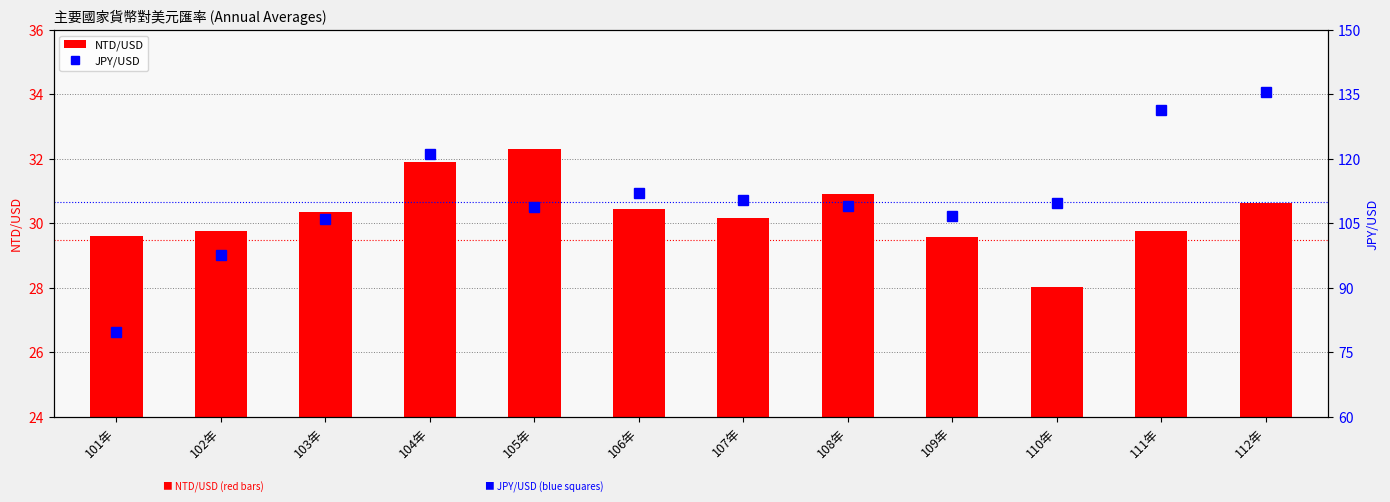

What is the difference between the maximum and minimum values in the NTD/USD series?

4.3